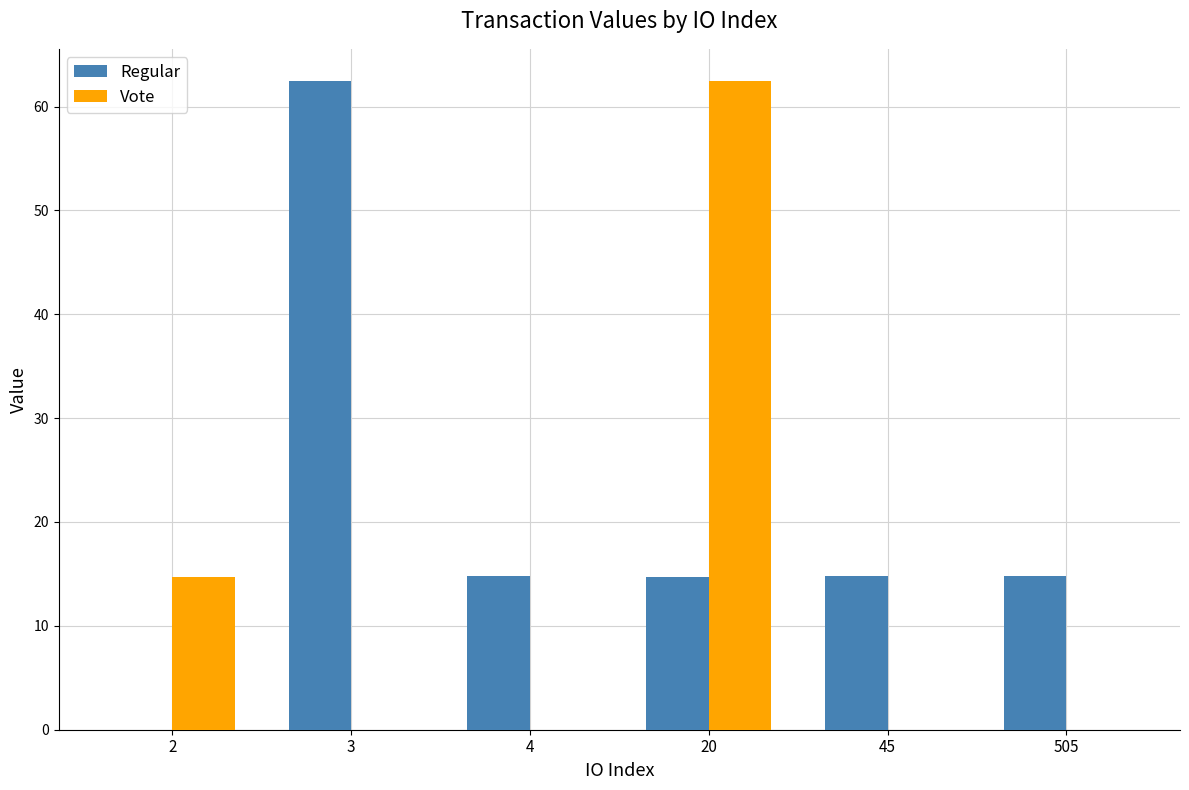

The Vote series shows 62.4 at 20. True or false?

True